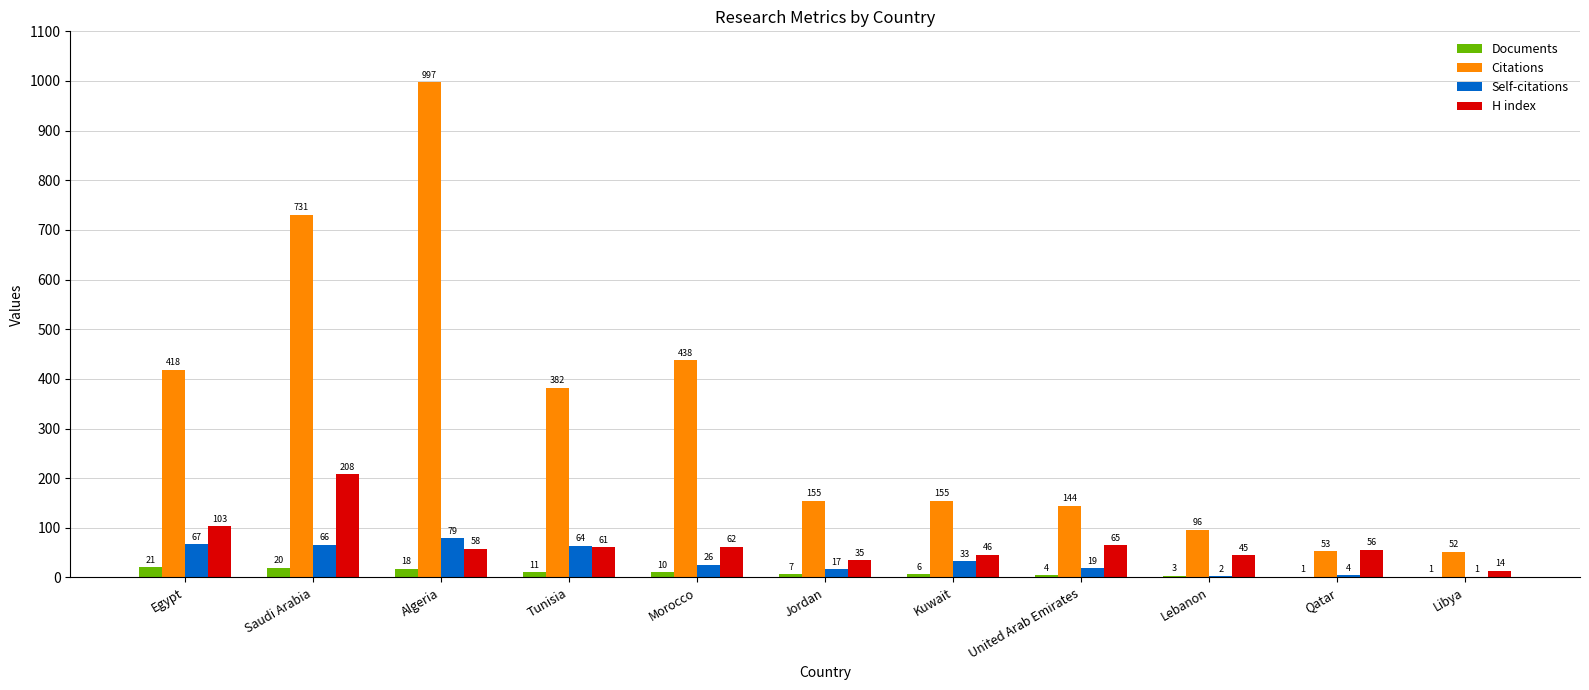

What is the highest value of the H index series?

208